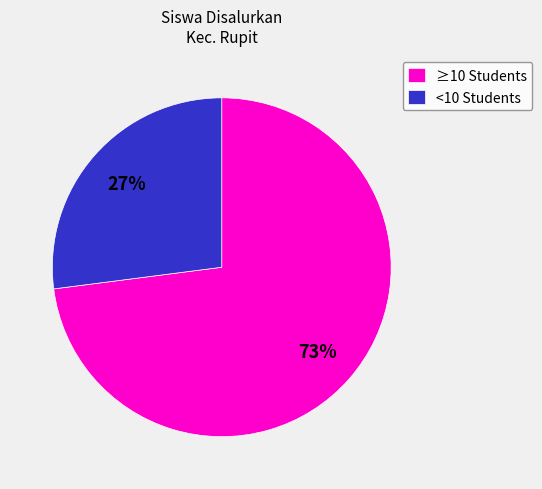

Do <10 Students and ≥10 Students together represent more than half of the pie?

Yes